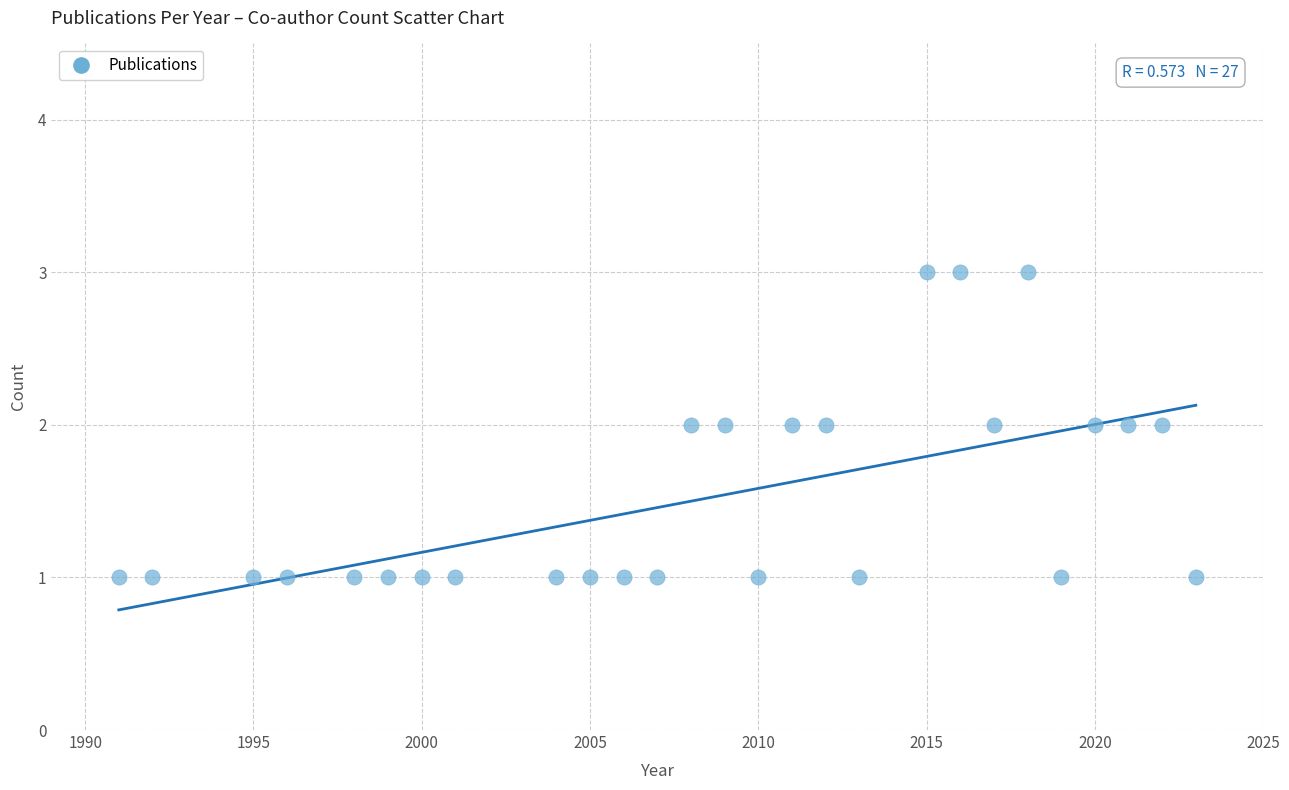

What is the range of X values (max minus min)?

32